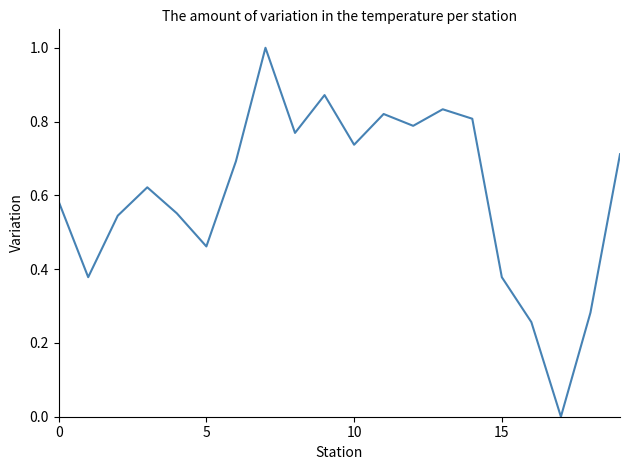

Count the values in the range 0 to 1.

20